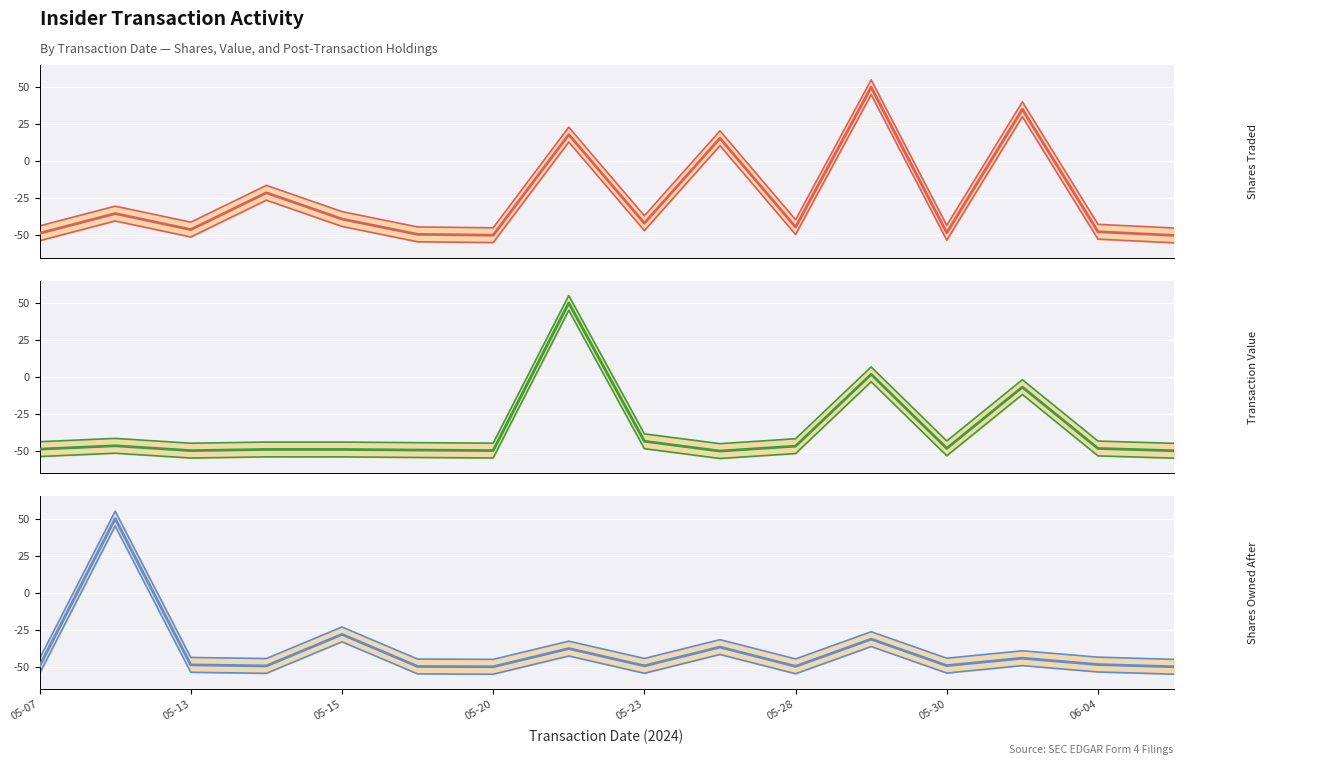

What is the total value across all series at 12?

-145.7